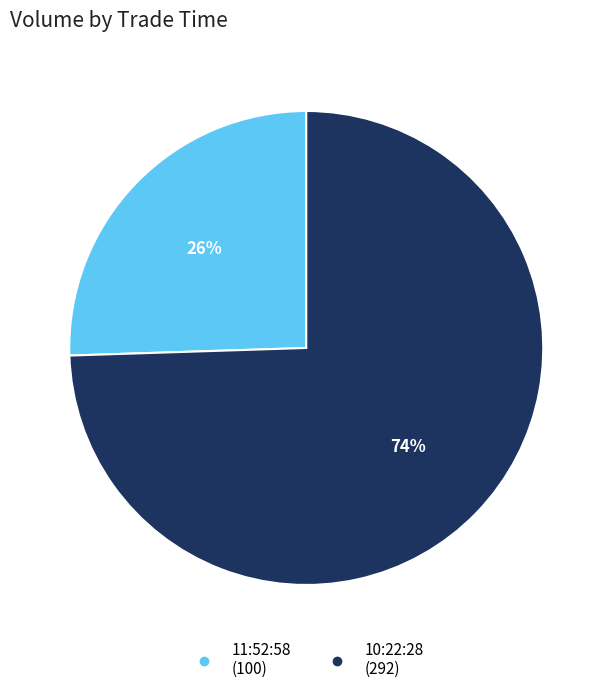

Is there any slice that represents more than half of the pie?

Yes